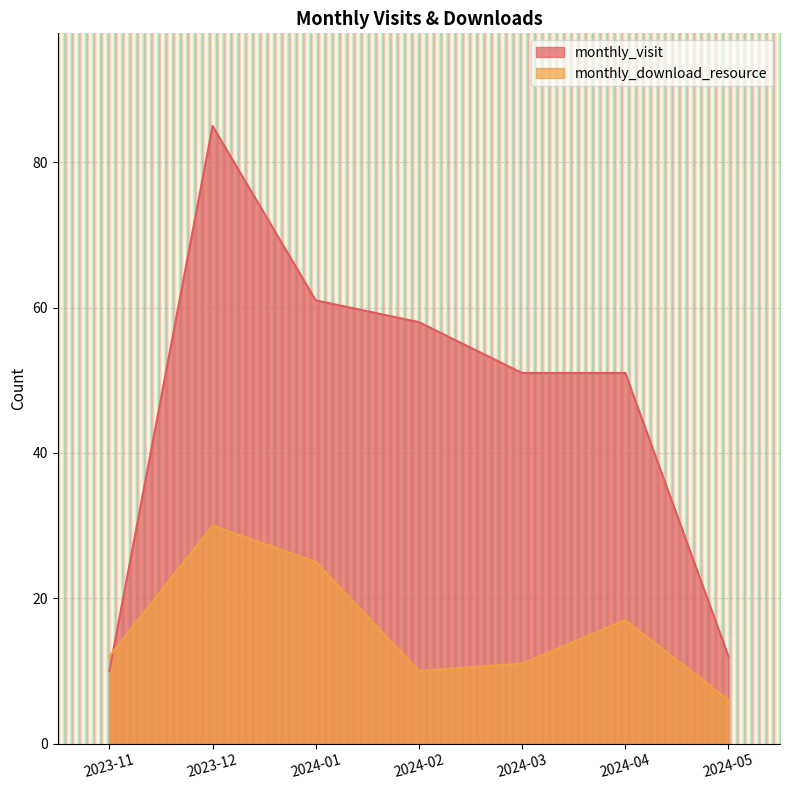

Is it true that monthly_download_resource equals 25 at 2024-01?

True